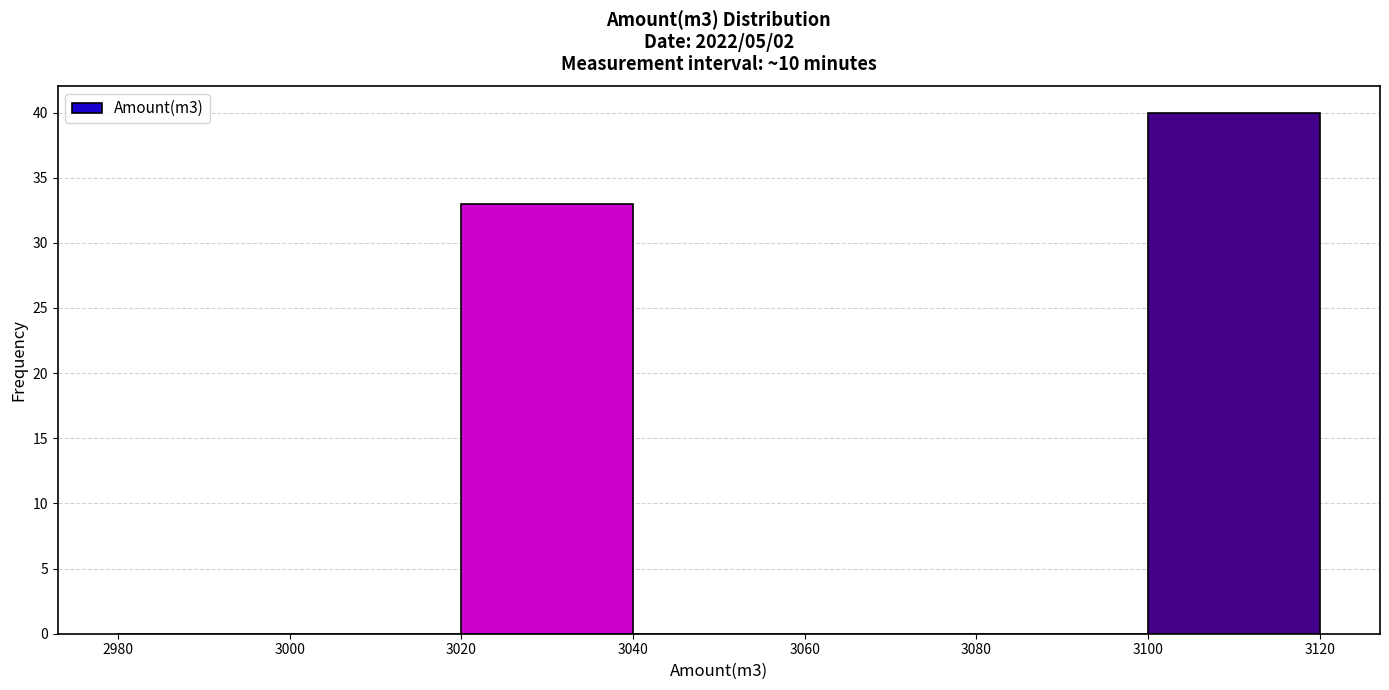

Reading left to right, list every bar in this chart as the range it spans on the x-axis followed by its height. The values are not printed on the chart, so give them approximately, as read against the axis.

2980 to 3000: 0
3000 to 3020: 0
3020 to 3040: 33
3040 to 3060: 0
3060 to 3080: 0
3080 to 3100: 0
3100 to 3120: 40